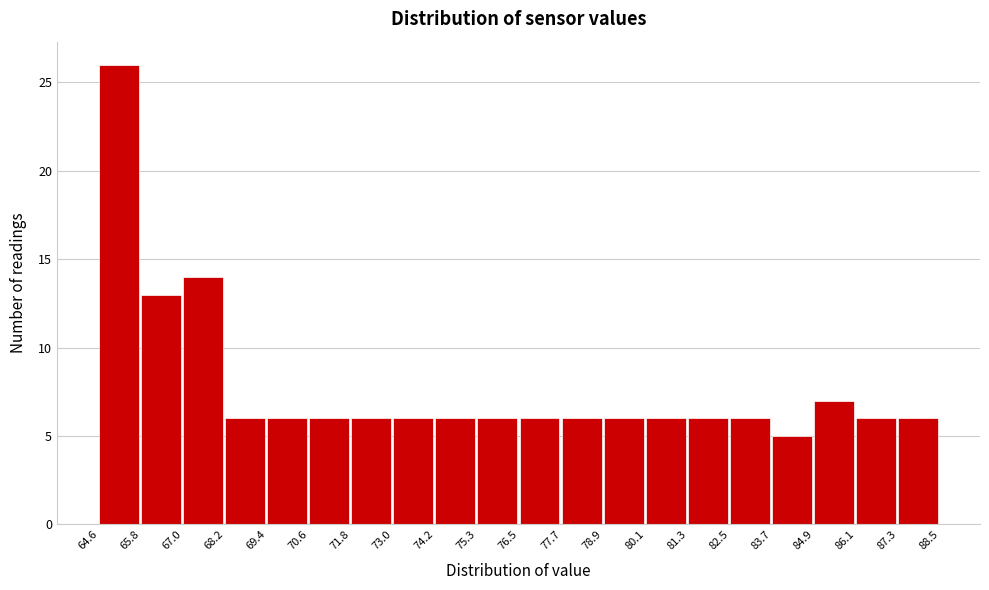

Reading left to right, list every bar in this chart as the range it spans on the x-axis followed by its height. The values are not printed on the chart, so give them approximately, as read against the axis.

64.6 to 65.8: 26
65.8 to 67.0: 13
67.0 to 68.2: 14
68.2 to 69.4: 6
69.4 to 70.6: 6
70.6 to 71.8: 6
71.8 to 73.0: 6
73.0 to 74.2: 6
74.2 to 75.3: 6
75.3 to 76.5: 6
76.5 to 77.7: 6
77.7 to 78.9: 6
78.9 to 80.1: 6
80.1 to 81.3: 6
81.3 to 82.5: 6
82.5 to 83.7: 6
83.7 to 84.9: 5
84.9 to 86.1: 7
86.1 to 87.3: 6
87.3 to 88.5: 6